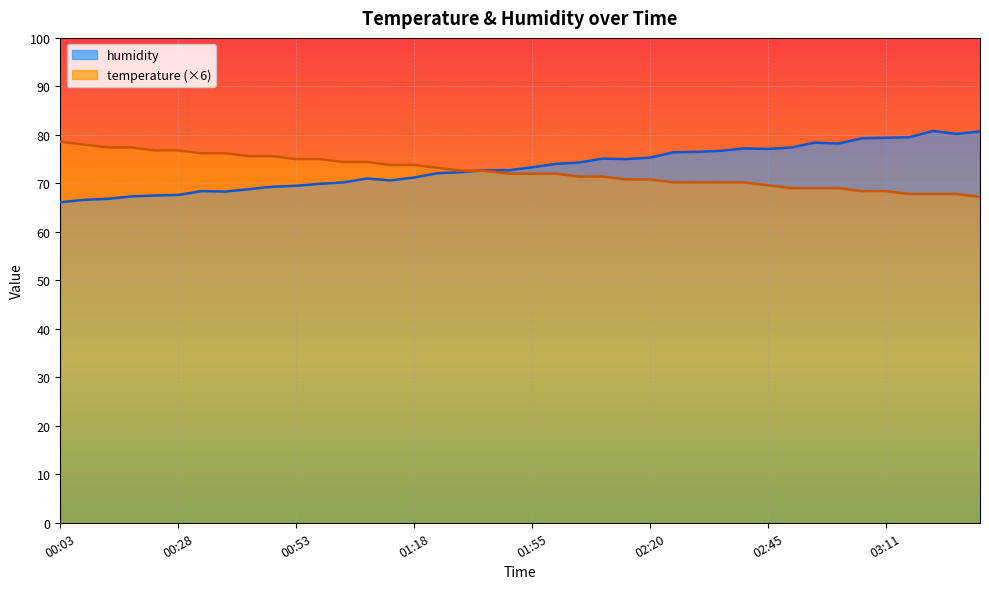

How many values in the temperature series exceed 72?

19